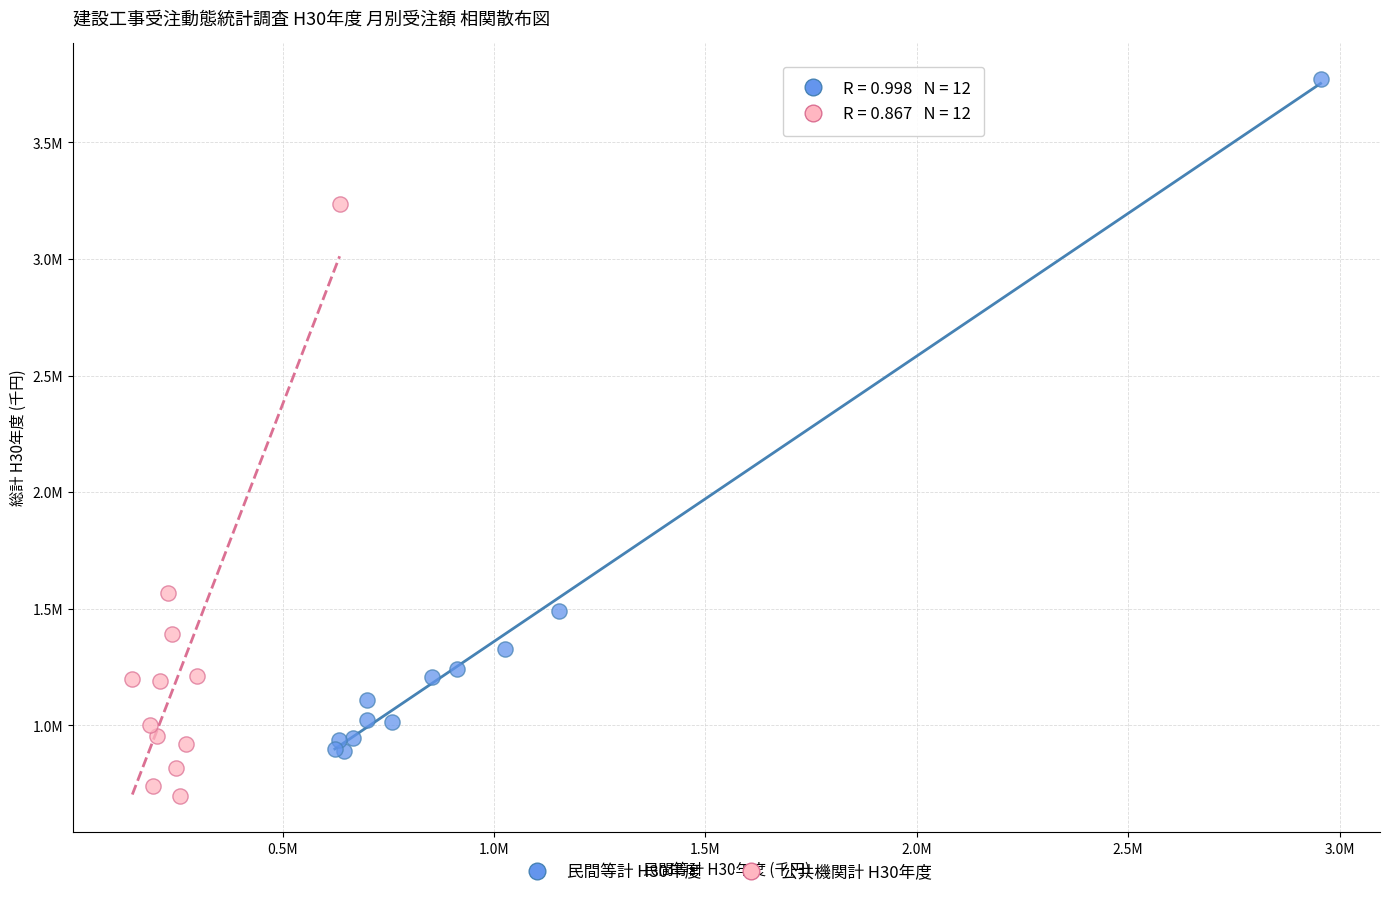

What are all the series names shown in the legend?

民間等計 H30年度, 公共機関計 H30年度